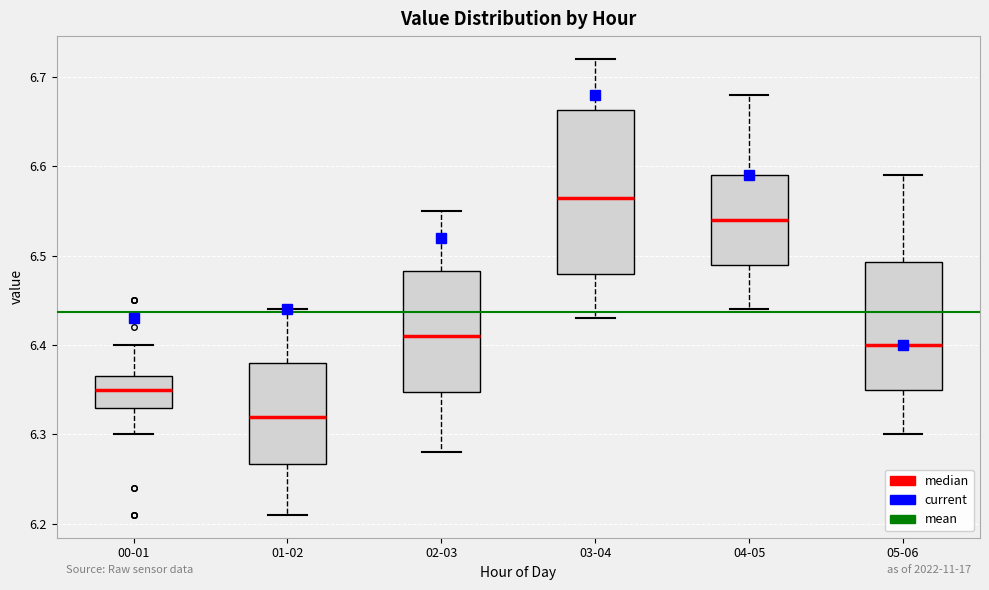

Which box has the highest median line?

03-04